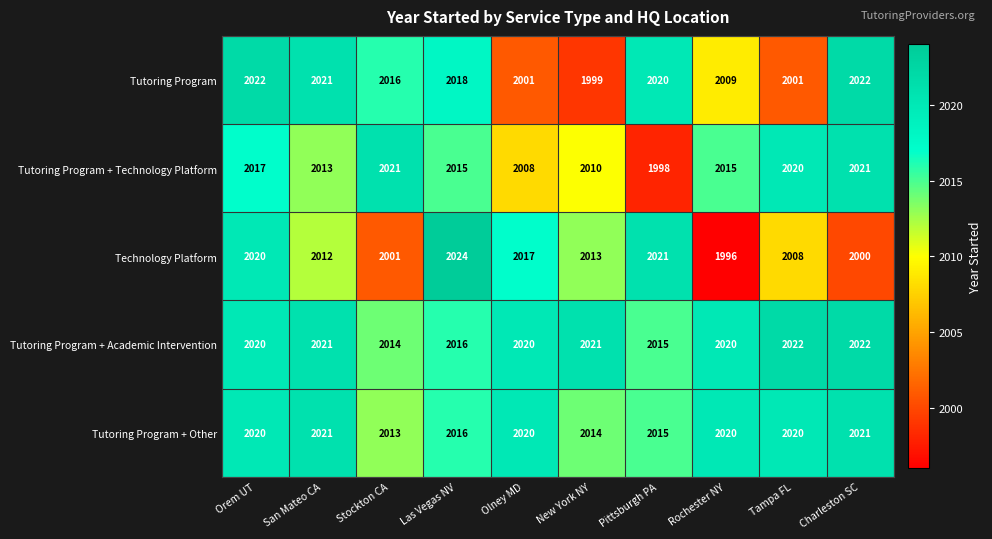

At which label does Tutoring Program + Technology Platform first exceed 2015?

Orem UT